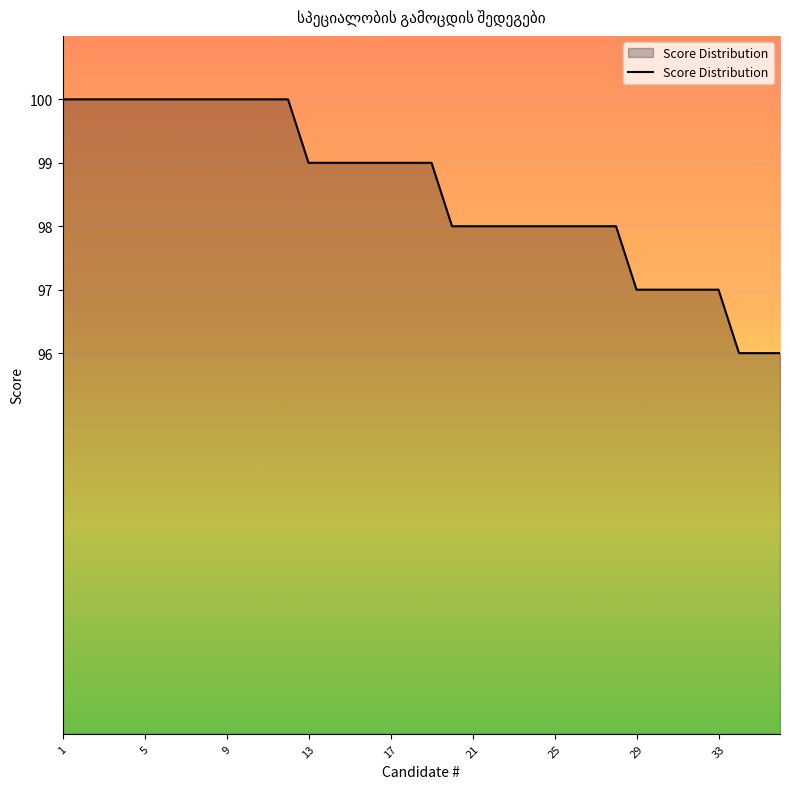

Count the values in the range 98 to 100.

28